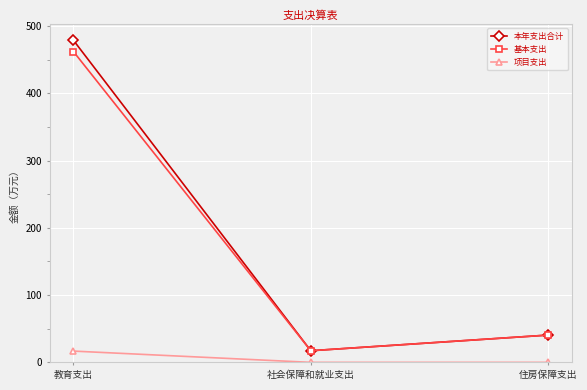

What is the maximum value for 基本支出?

462.0